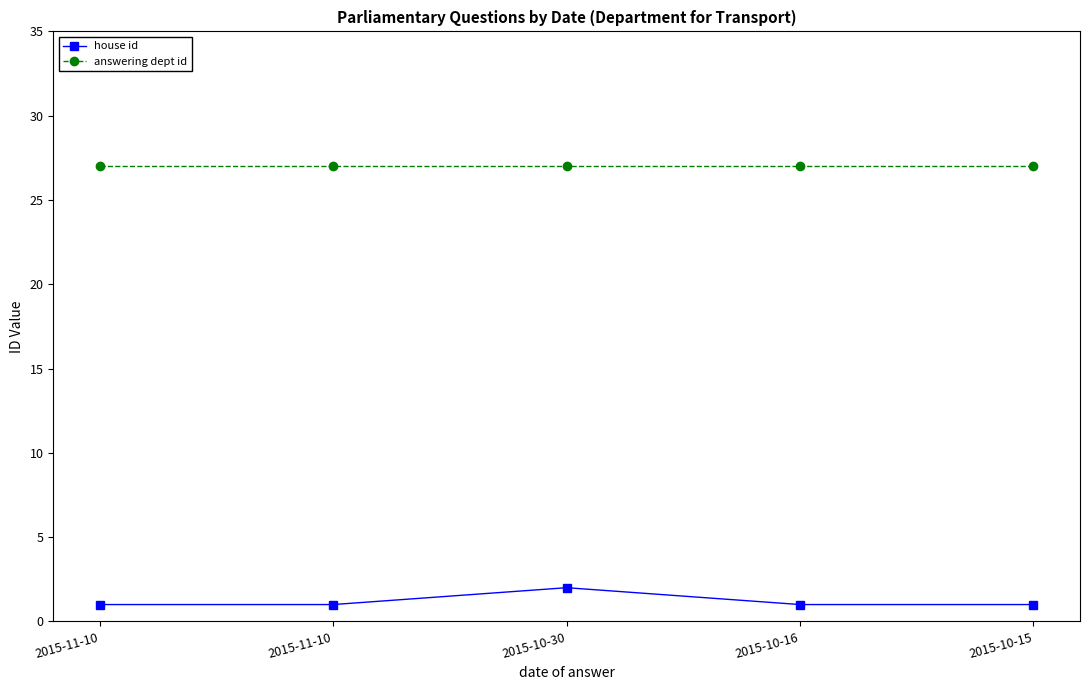

Is this an area chart (filled region under the line)?

No